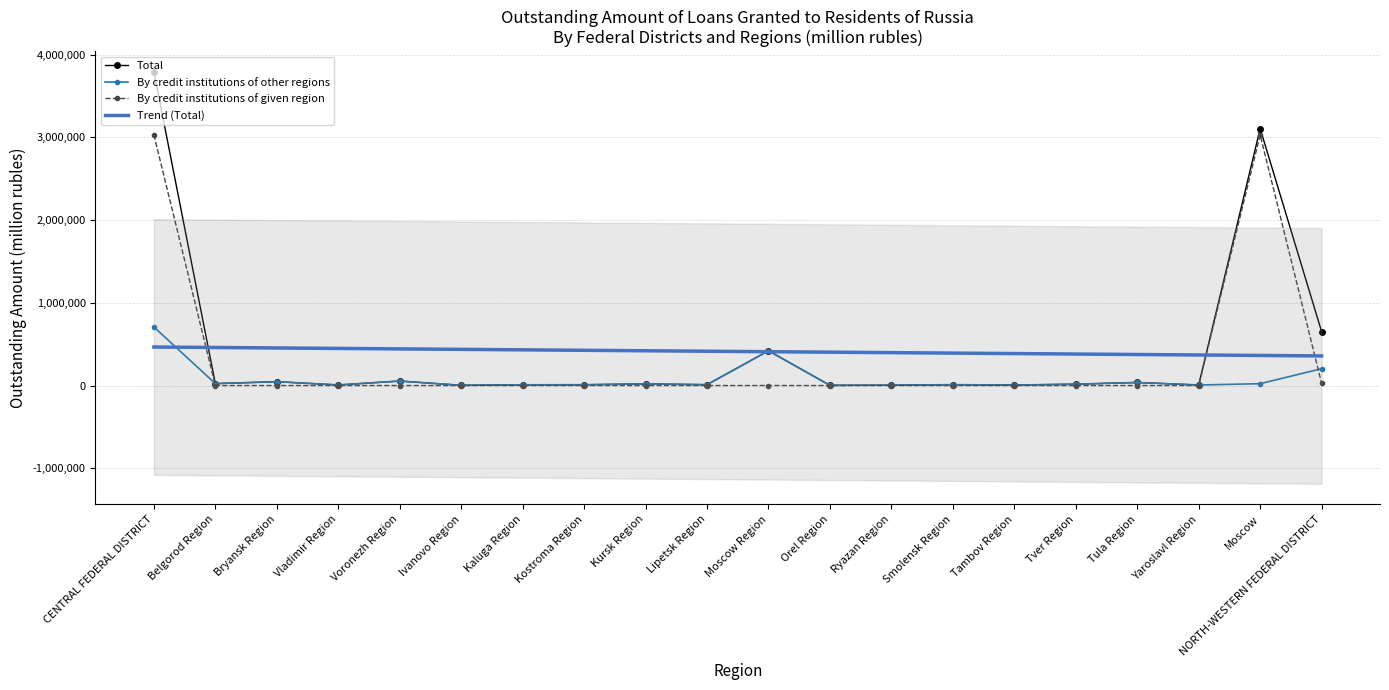

What is the difference between the maximum and second lowest values in the By credit institutions of given region series?

3028959.0